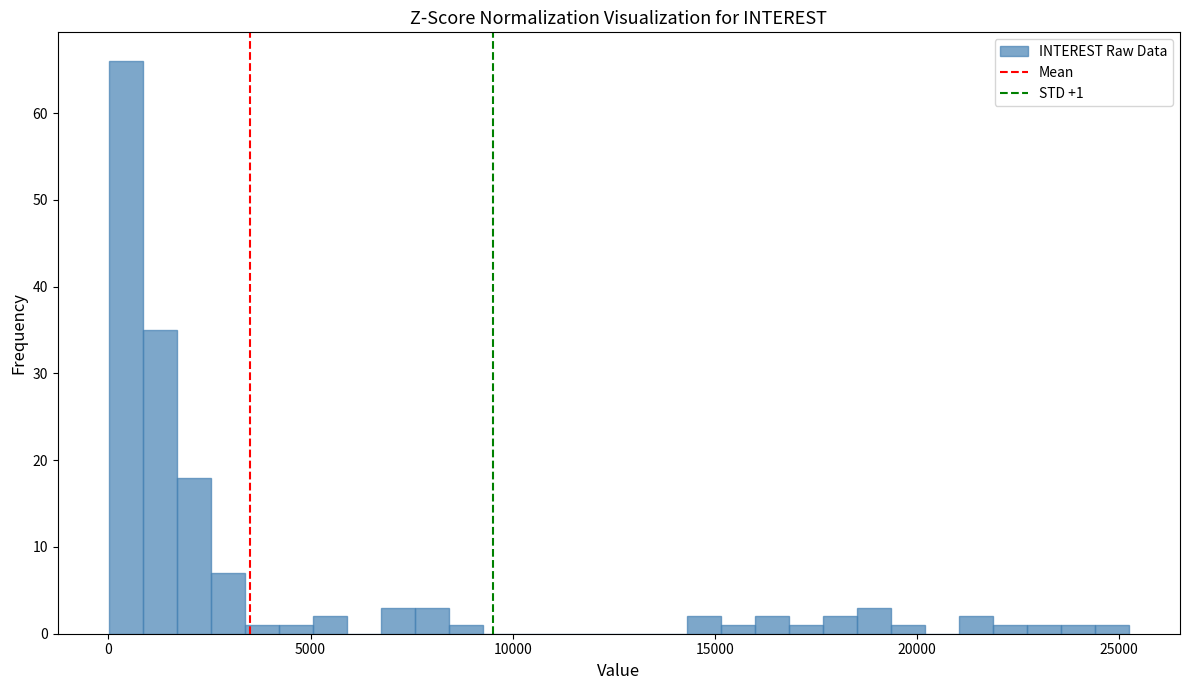

Read against the x-axis, roughly where is the centre of the tallest bar?

500